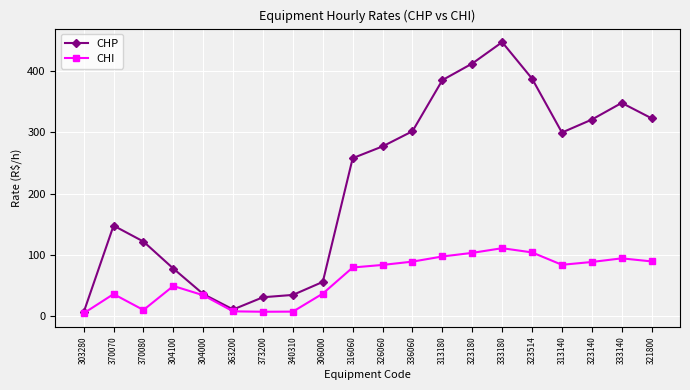

What are all the series names shown in the legend?

CHP, CHI